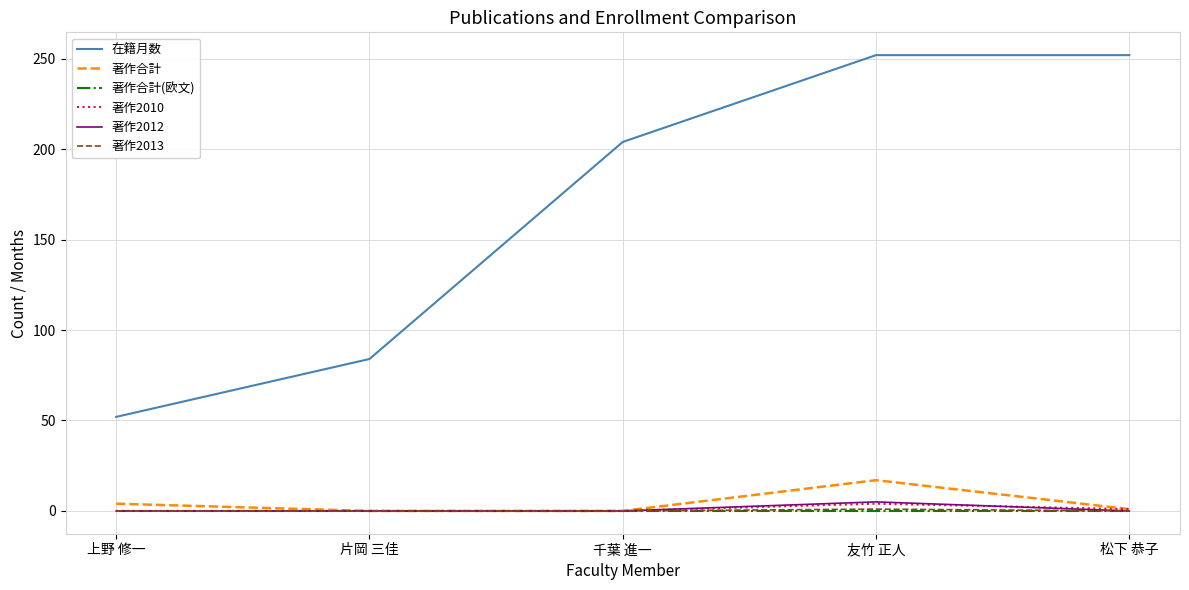

What is the average value of the 著作2010 series?

1